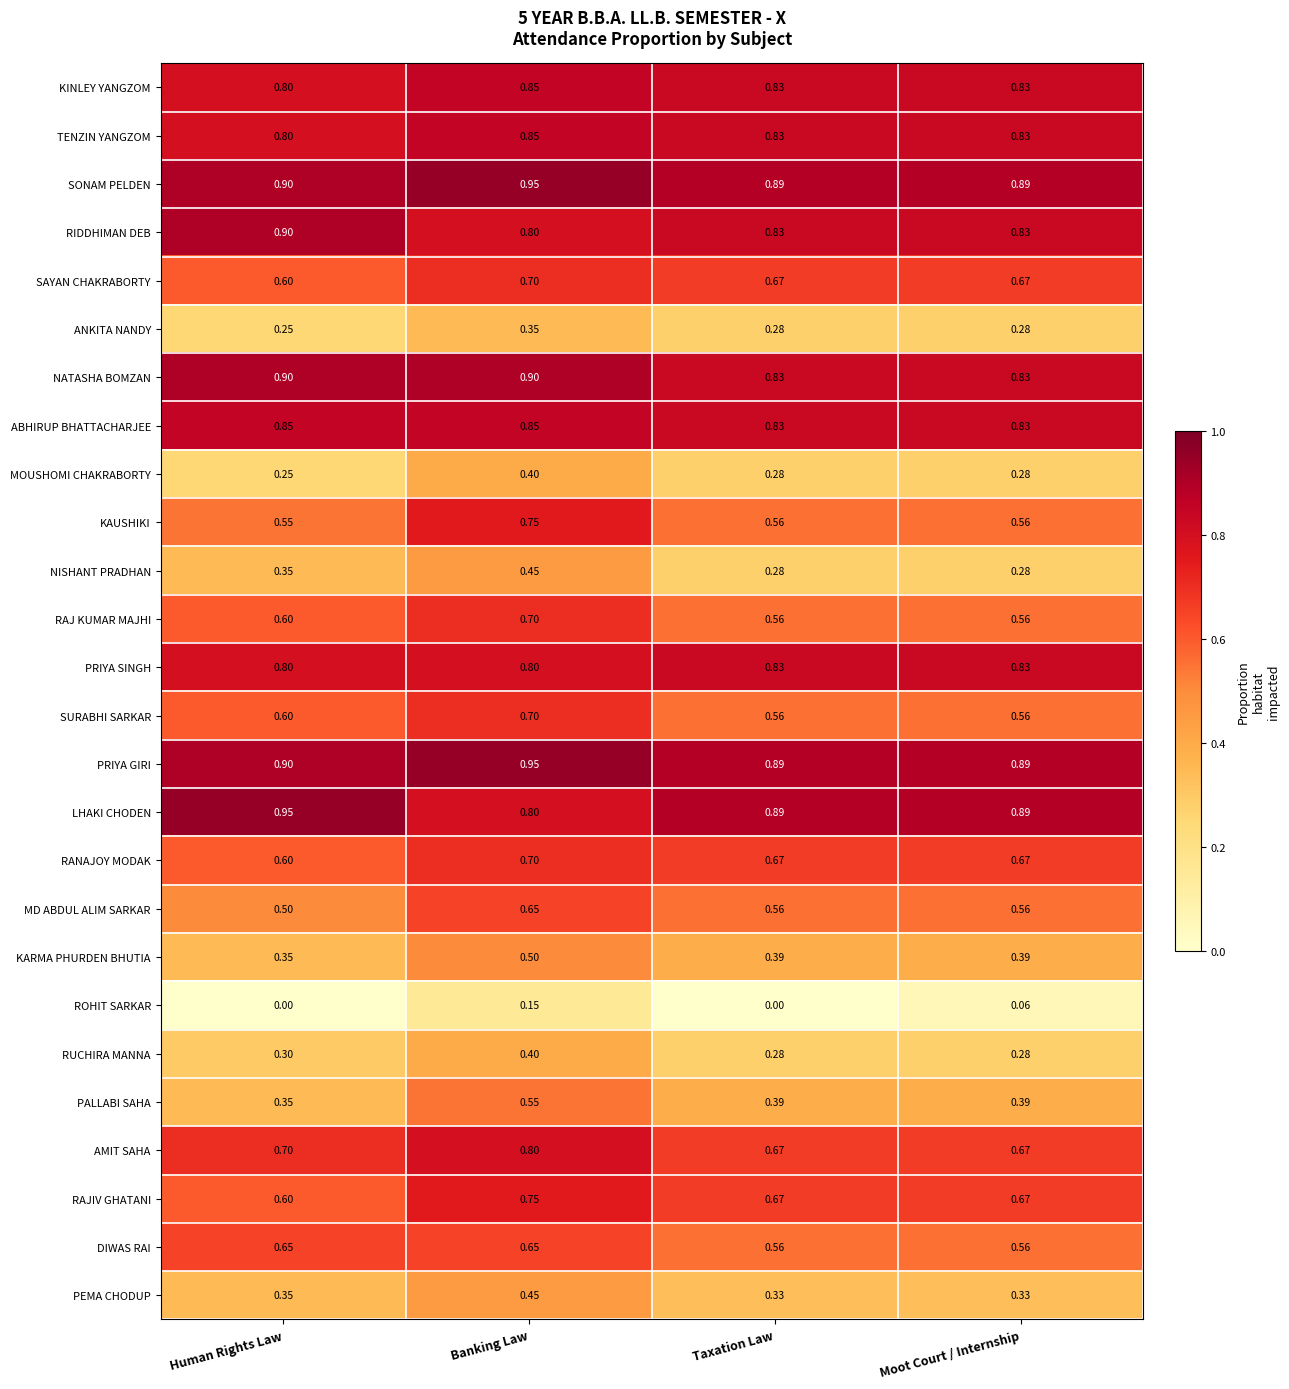

Which category has the highest value in the TENZIN YANGZOM series?

Banking Law